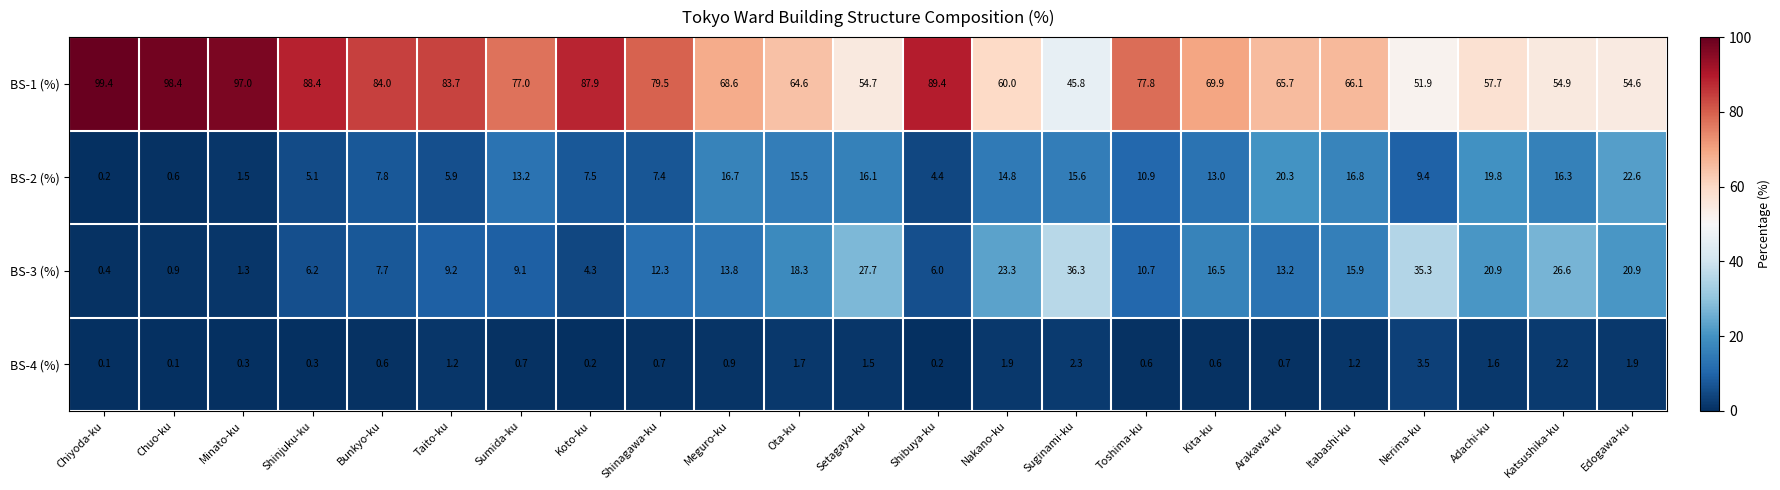

What is the sum of all BS-2 (%) values?

261.4